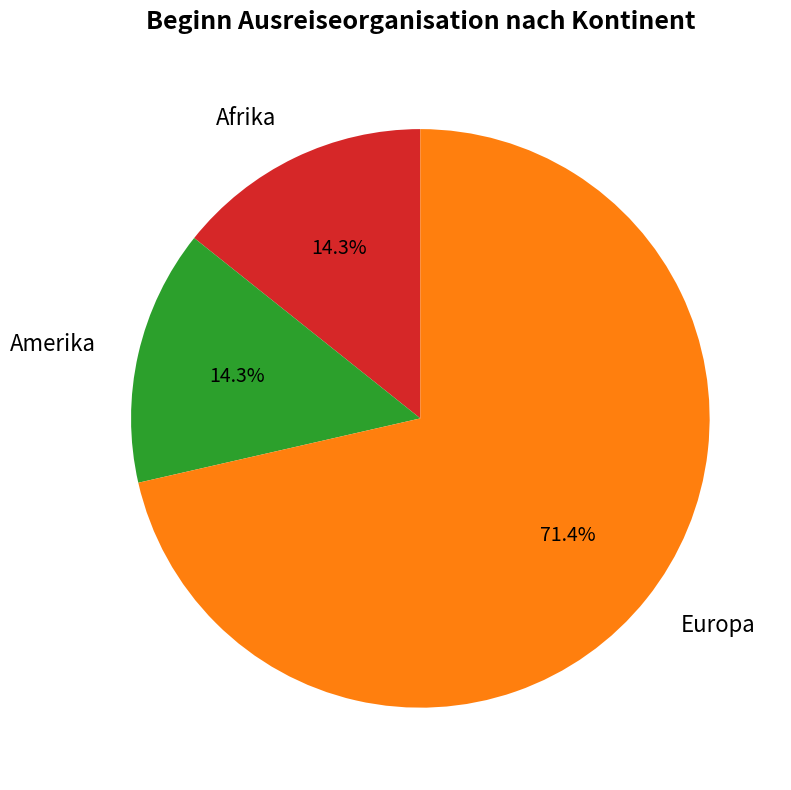

Combined, do Europa and Amerika account for over 50%?

Yes